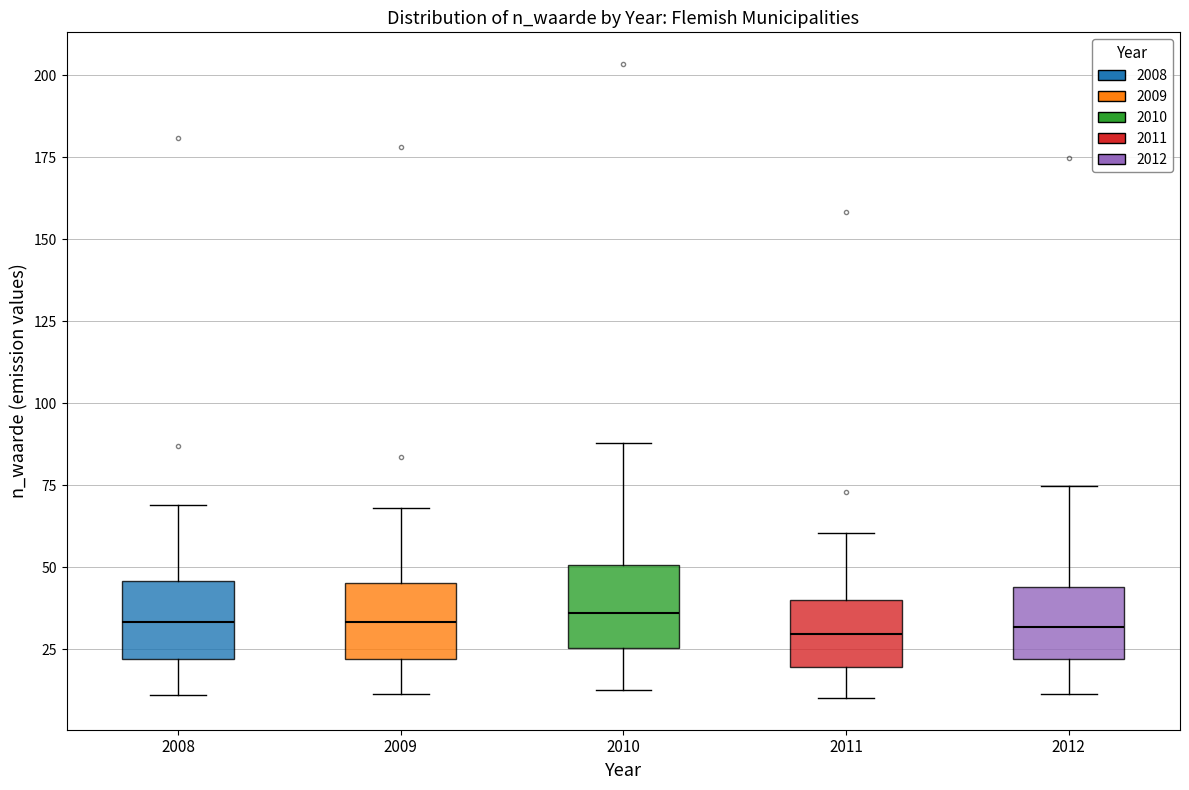

Reading left to right, read every box against the y-axis: the position of its median line, the range the box covers, and the ends of its whiskers. The values are not printed on the chart, so give them approximately, as read against the axis.

2008: median 35, box 20 to 45, whiskers 10 to 70
2009: median 35, box 20 to 45, whiskers 10 to 70
2010: median 35, box 25 to 50, whiskers 15 to 90
2011: median 30, box 20 to 40, whiskers 10 to 60
2012: median 30, box 20 to 45, whiskers 10 to 75